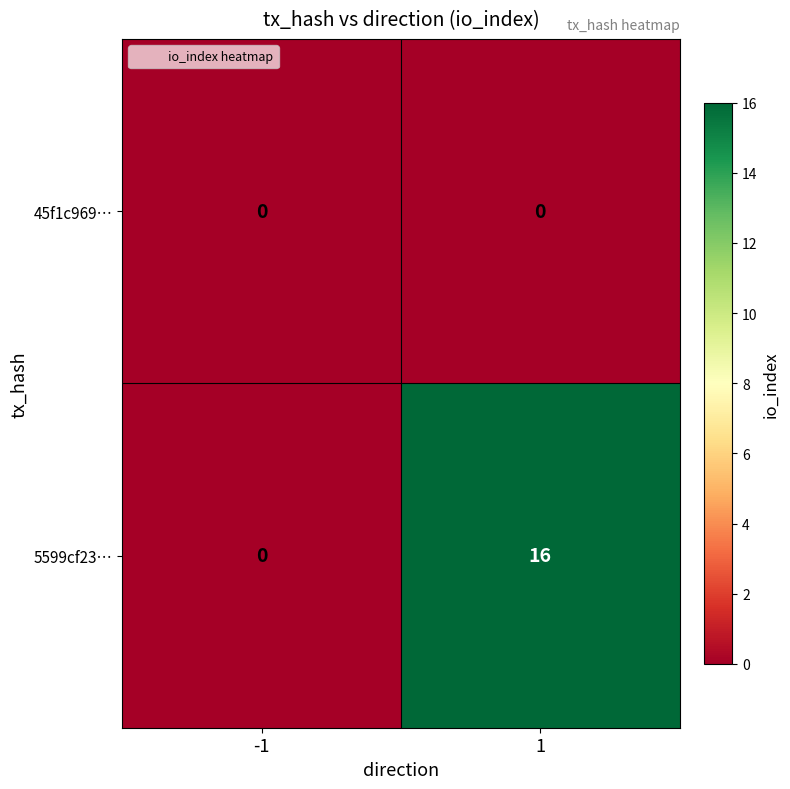

Reading left to right, extract all data points from this chart.

45f1c969…: -1=0	1=0
5599cf23…: -1=0	1=16